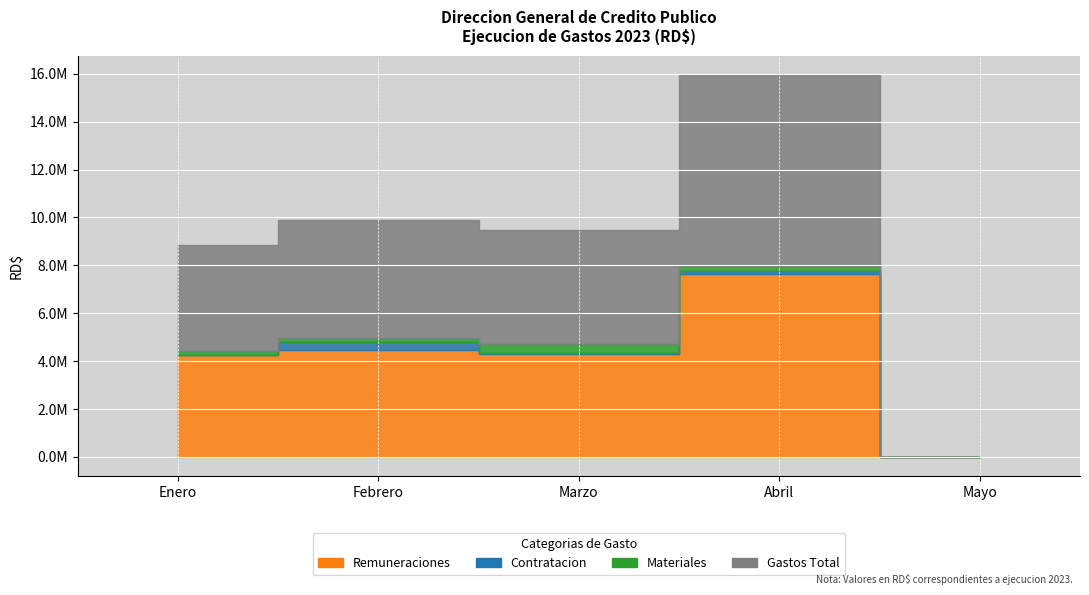

In REMUNERACIONES, how many points are lower than both neighbors (excluding endpoints)?

1